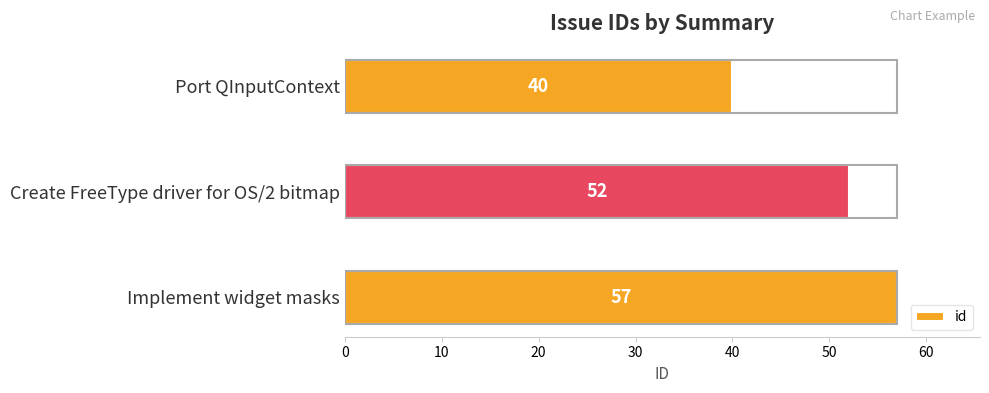

What position from the top is Create FreeType driver for OS/2 bitmap?

2